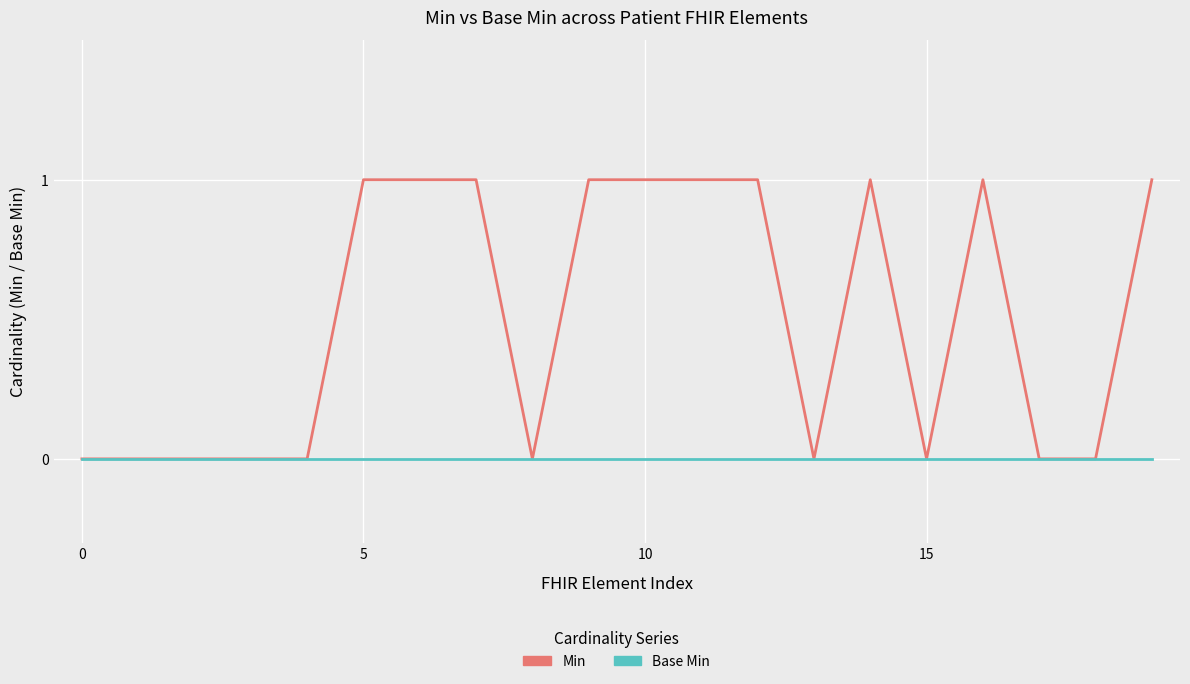

How many series are shown in this chart?

2